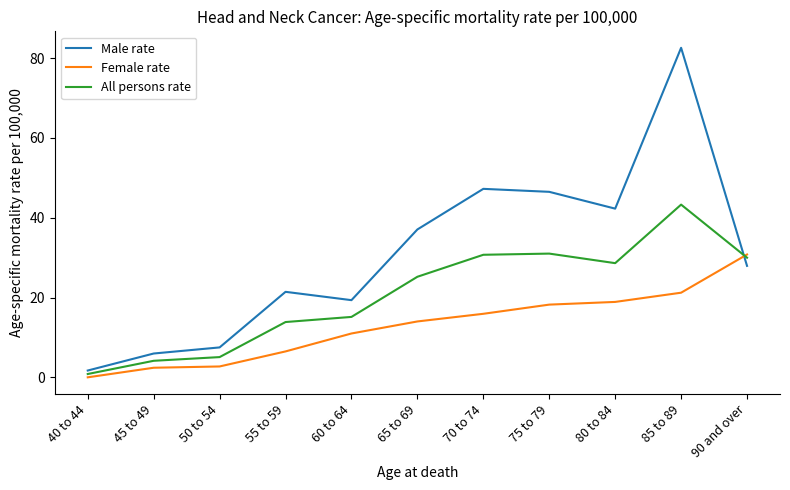

What position from the right is 45 to 49?

10